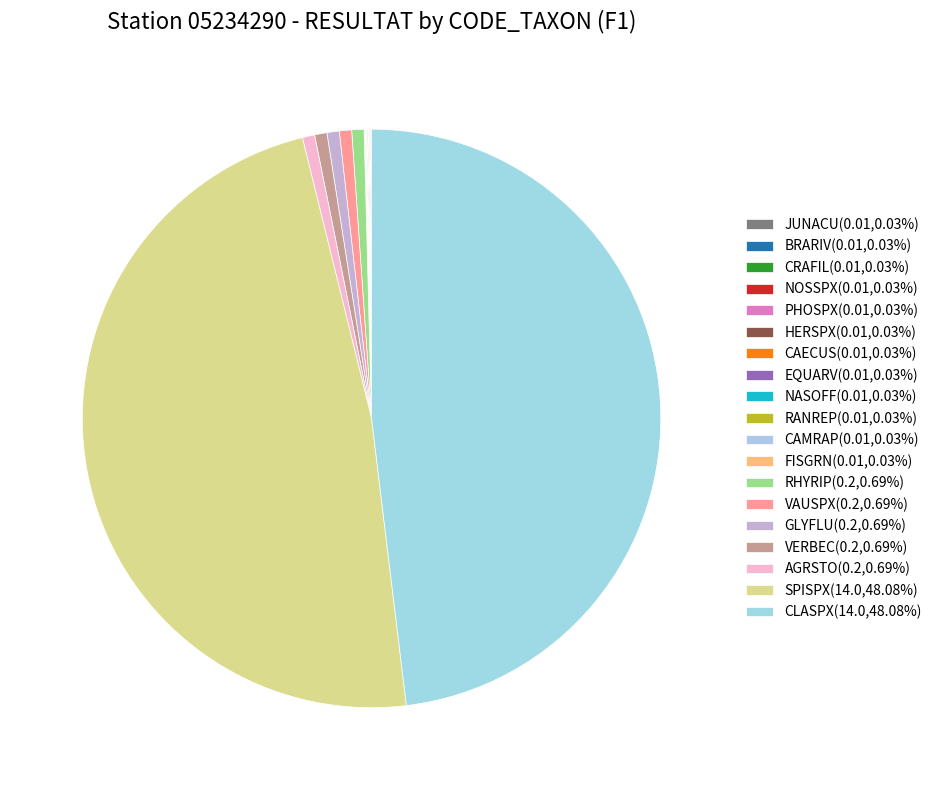

Which category has the biggest portion of the pie?

SPISPX